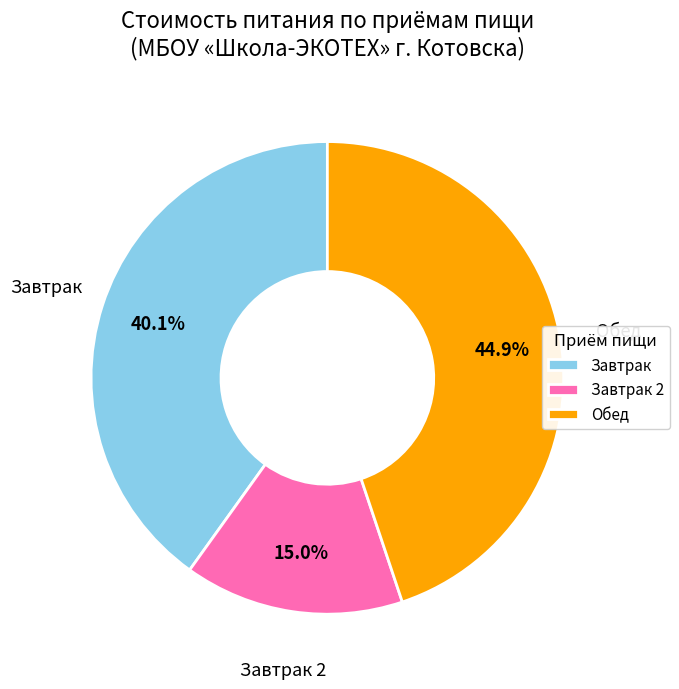

Which slice is the largest?

Обед